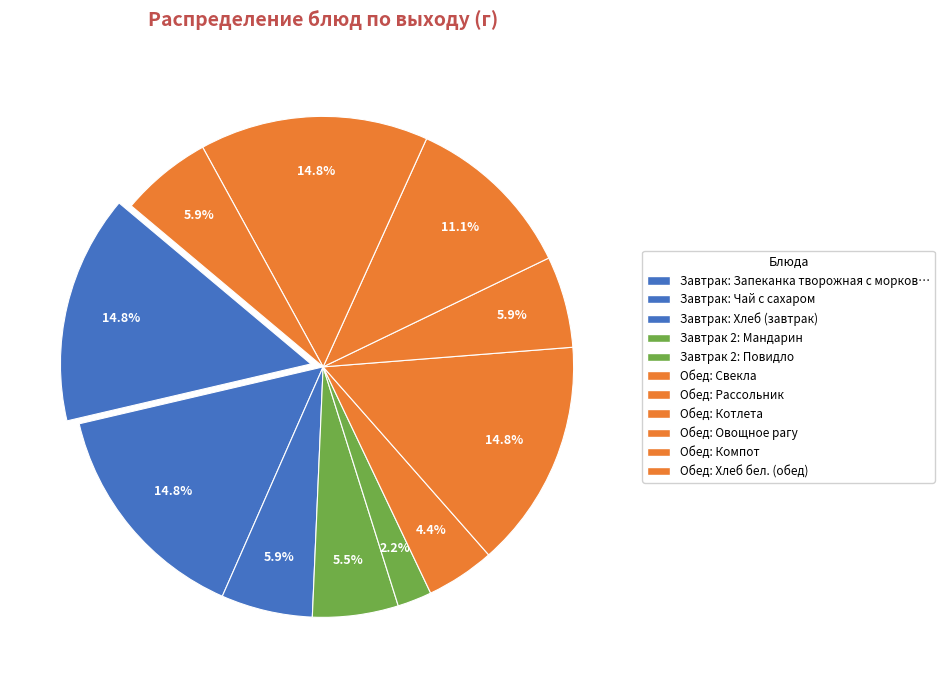

How many slices are in this pie chart?

11